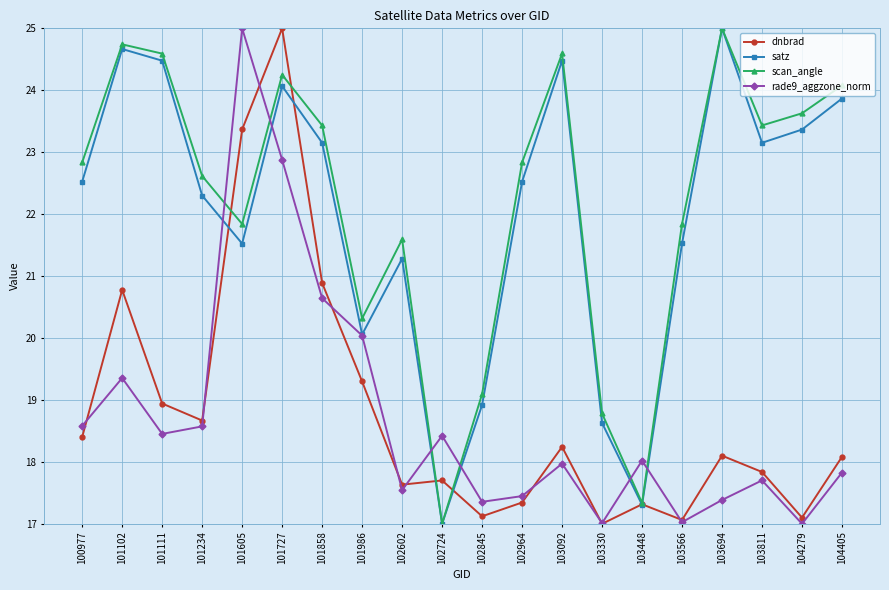

Is the value of satz at 103694 greater than the value of scan_angle at 101102?

Yes